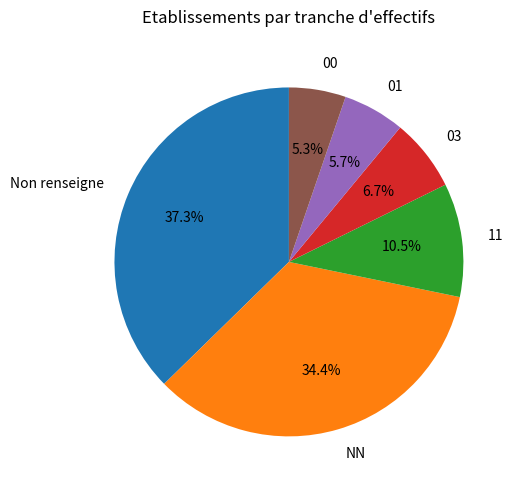

To the nearest percent, what is the average slice percentage?

17%